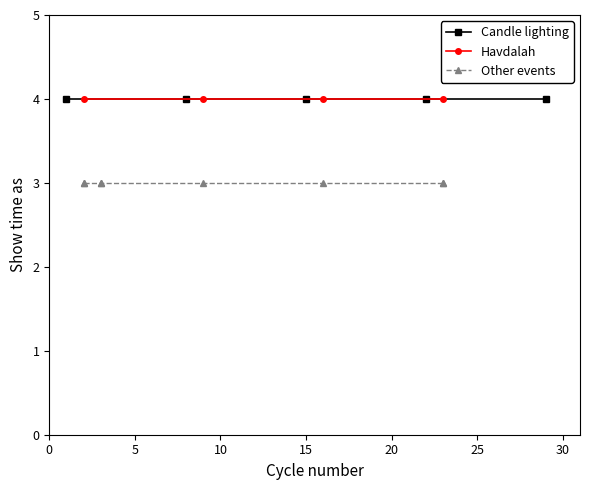

What is the label of the 14th point from the left?

13